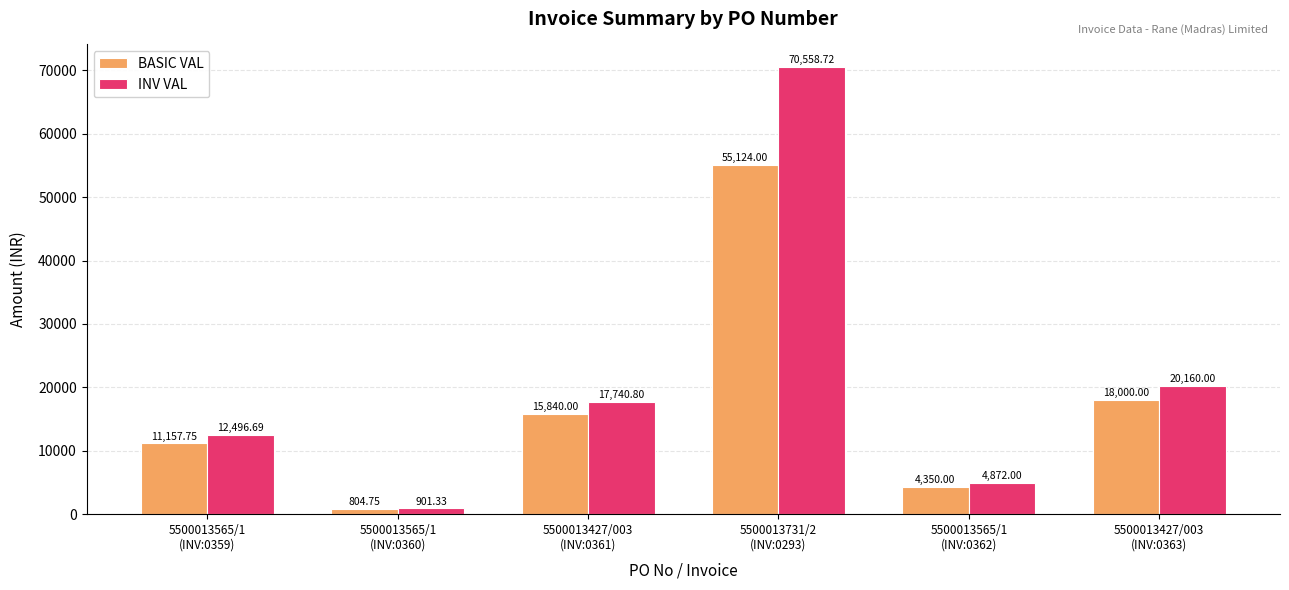

What are all the series names shown in the legend?

BASIC VAL, INV VAL